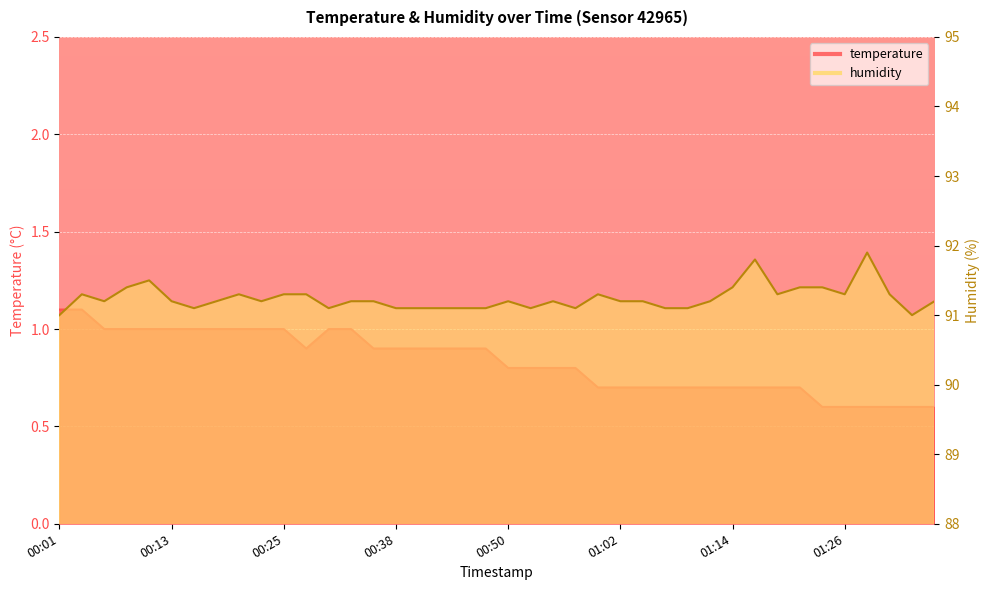

Reading left to right, extract all data points from this chart.

temperature: 00:01=1.1	00:03=1.1	00:06=1.0	00:08=1.0	00:11=1.0	00:13=1.0	00:16=1.0	00:18=1.0	00:21=1.0	00:23=1.0	00:25=1.0	00:28=0.9	00:30=1.0	00:33=1.0	00:35=0.9	00:38=0.9	00:40=0.9	00:42=0.9	00:45=0.9	00:47=0.9	00:50=0.8	00:52=0.8	00:55=0.8	00:57=0.8	01:00=0.7	01:02=0.7	01:04=0.7	01:07=0.7	01:09=0.7	01:12=0.7	01:14=0.7	01:17=0.7	01:19=0.7	01:21=0.7	01:24=0.6	01:26=0.6	01:29=0.6	01:31=0.6	01:34=0.6	01:36=0.6
humidity: 00:01=91.0	00:03=91.3	00:06=91.2	00:08=91.4	00:11=91.5	00:13=91.2	00:16=91.1	00:18=91.2	00:21=91.3	00:23=91.2	00:25=91.3	00:28=91.3	00:30=91.1	00:33=91.2	00:35=91.2	00:38=91.1	00:40=91.1	00:42=91.1	00:45=91.1	00:47=91.1	00:50=91.2	00:52=91.1	00:55=91.2	00:57=91.1	01:00=91.3	01:02=91.2	01:04=91.2	01:07=91.1	01:09=91.1	01:12=91.2	01:14=91.4	01:17=91.8	01:19=91.3	01:21=91.4	01:24=91.4	01:26=91.3	01:29=91.9	01:31=91.3	01:34=91.0	01:36=91.2